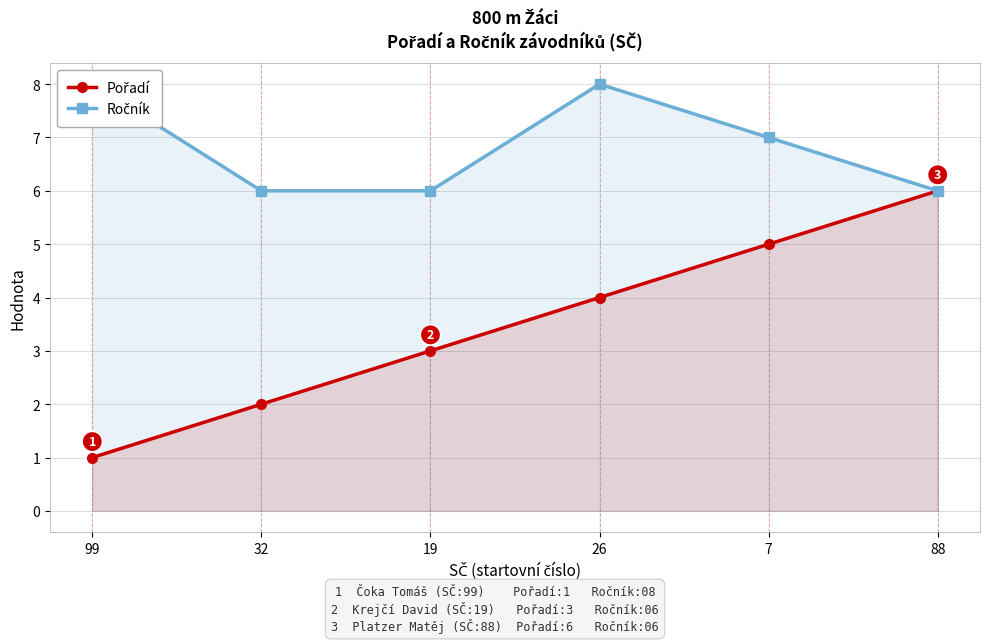

What are all the series names shown in the legend?

Pořadí, Ročník